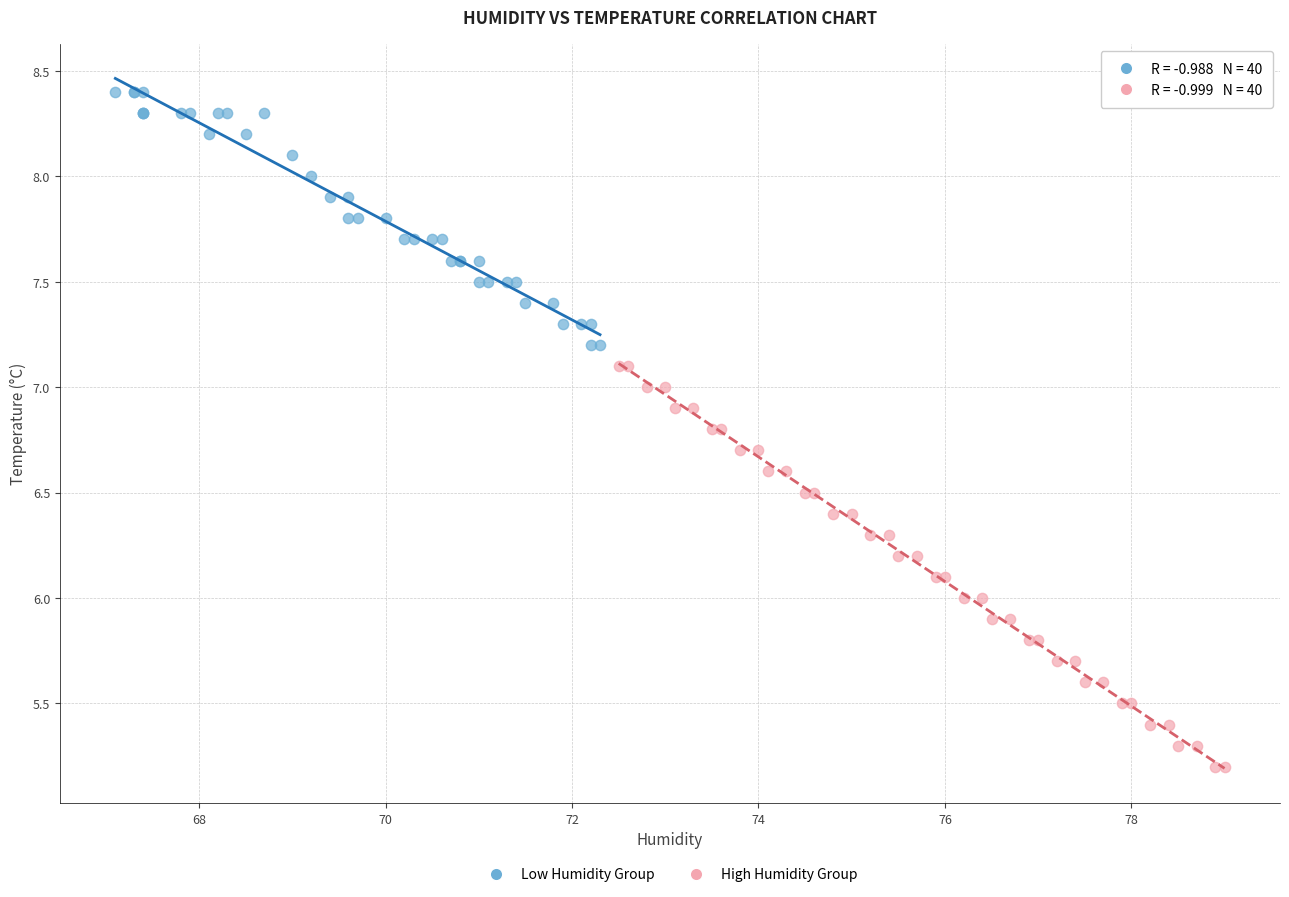

Which series reaches the minimum Y coordinate?

High Humidity Group